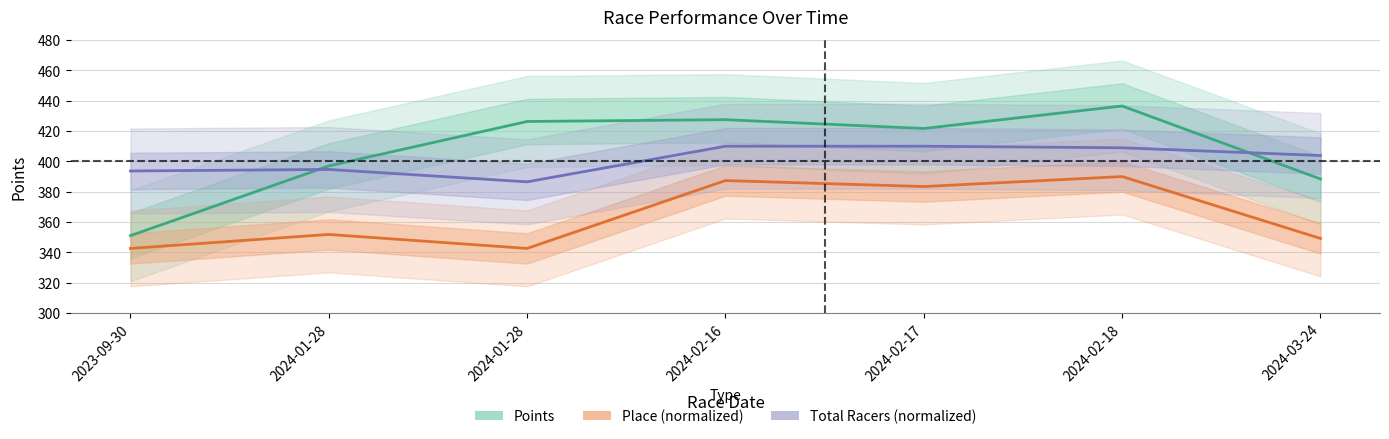

True or false: Place (normalized) and Total Racers (normalized) intersect in this chart.

False